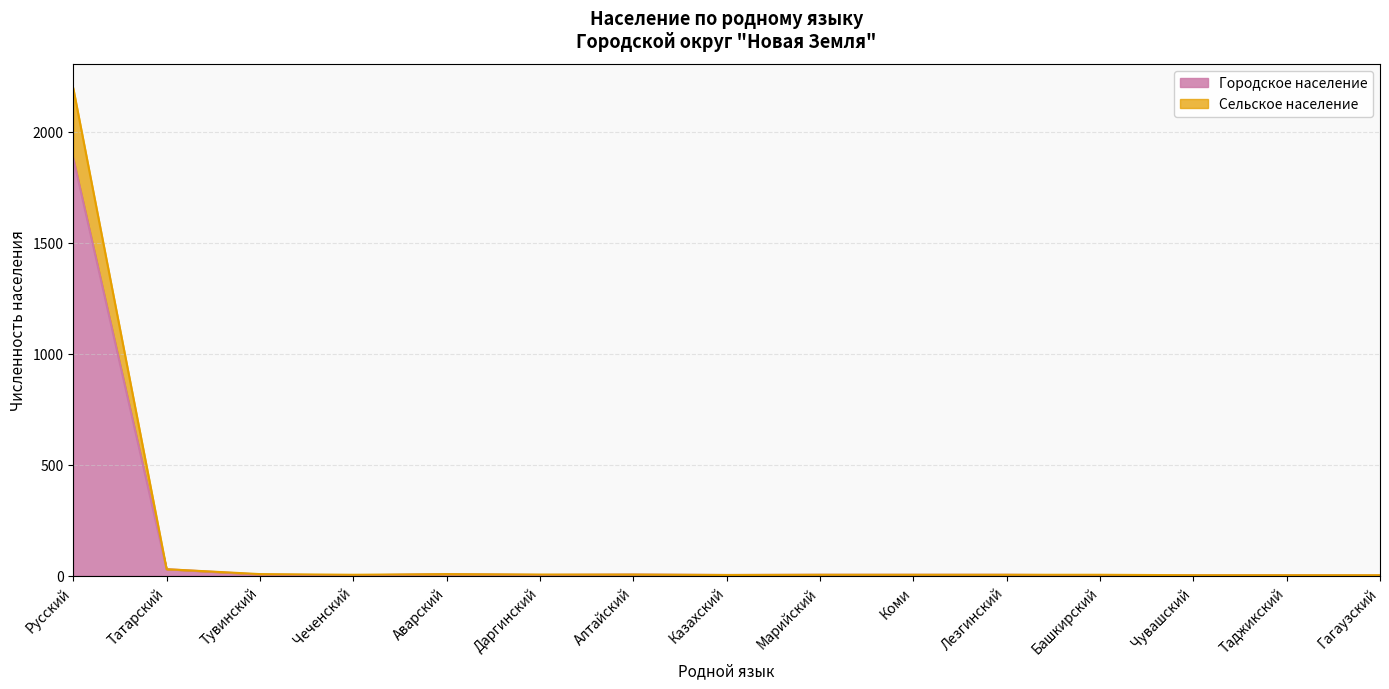

How many distinct data groups are displayed?

2